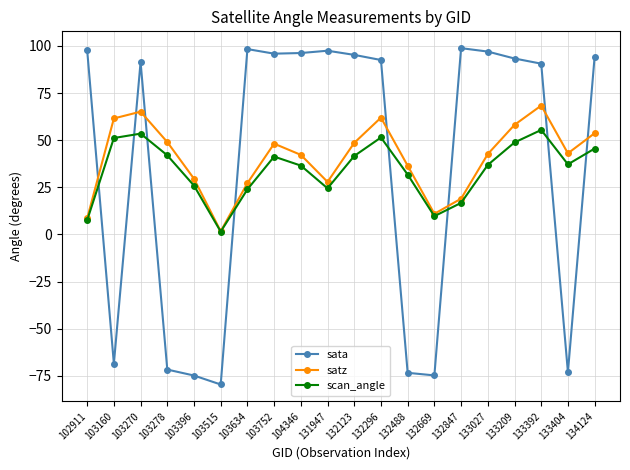

True or false: satz has a value of 43.0 at 133404.

True